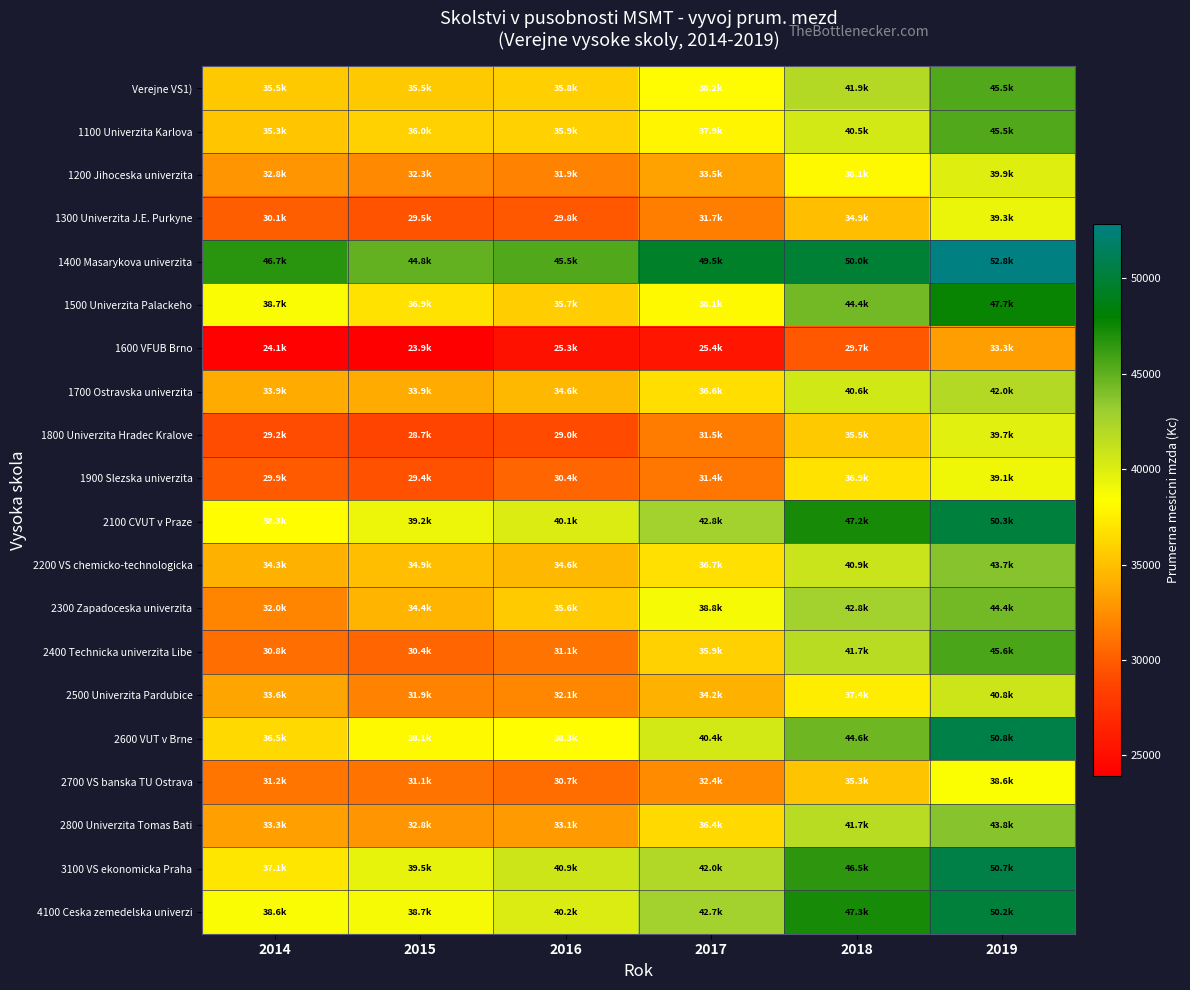

At which category does the chart reach its minimum across all series?

2015